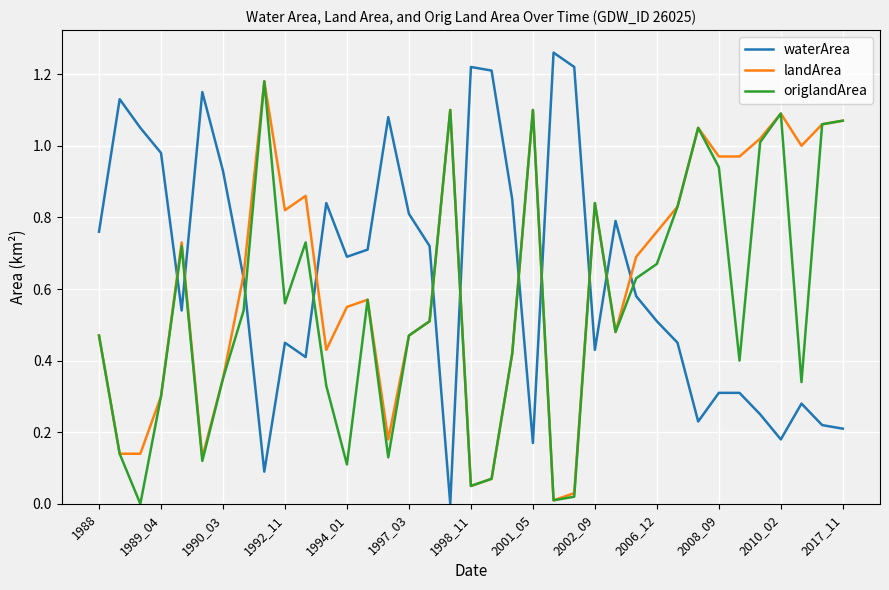

Which series changed the most between 1994_01 and 2010_02?

origlandArea